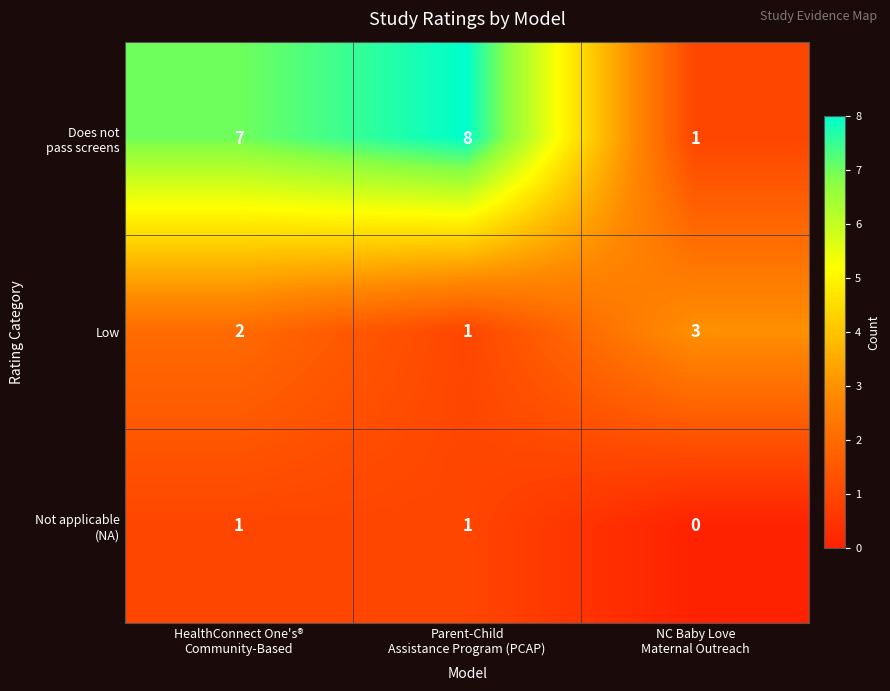

Count the number of data series in this chart.

3